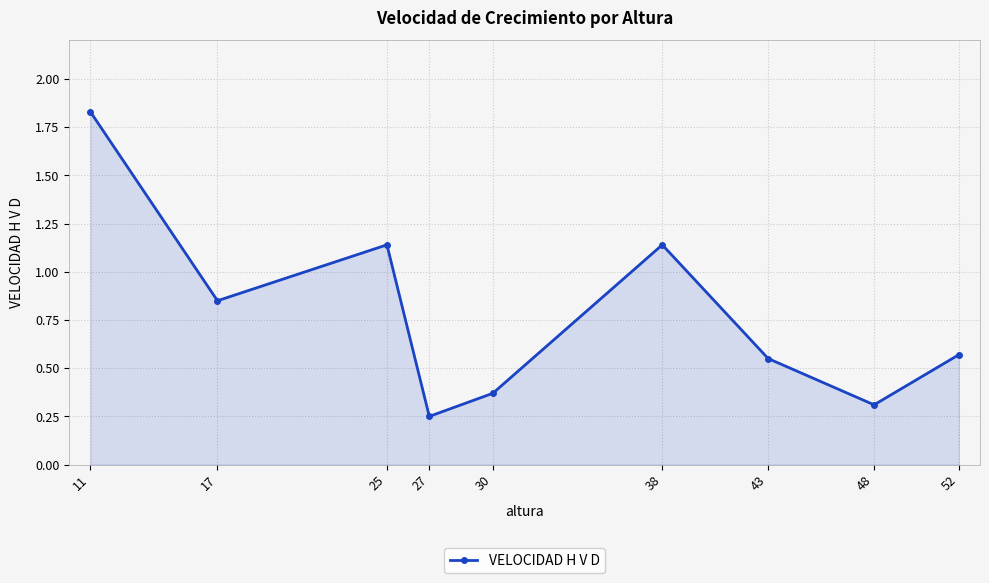

What is the value of the 8th point from the left?

0.3